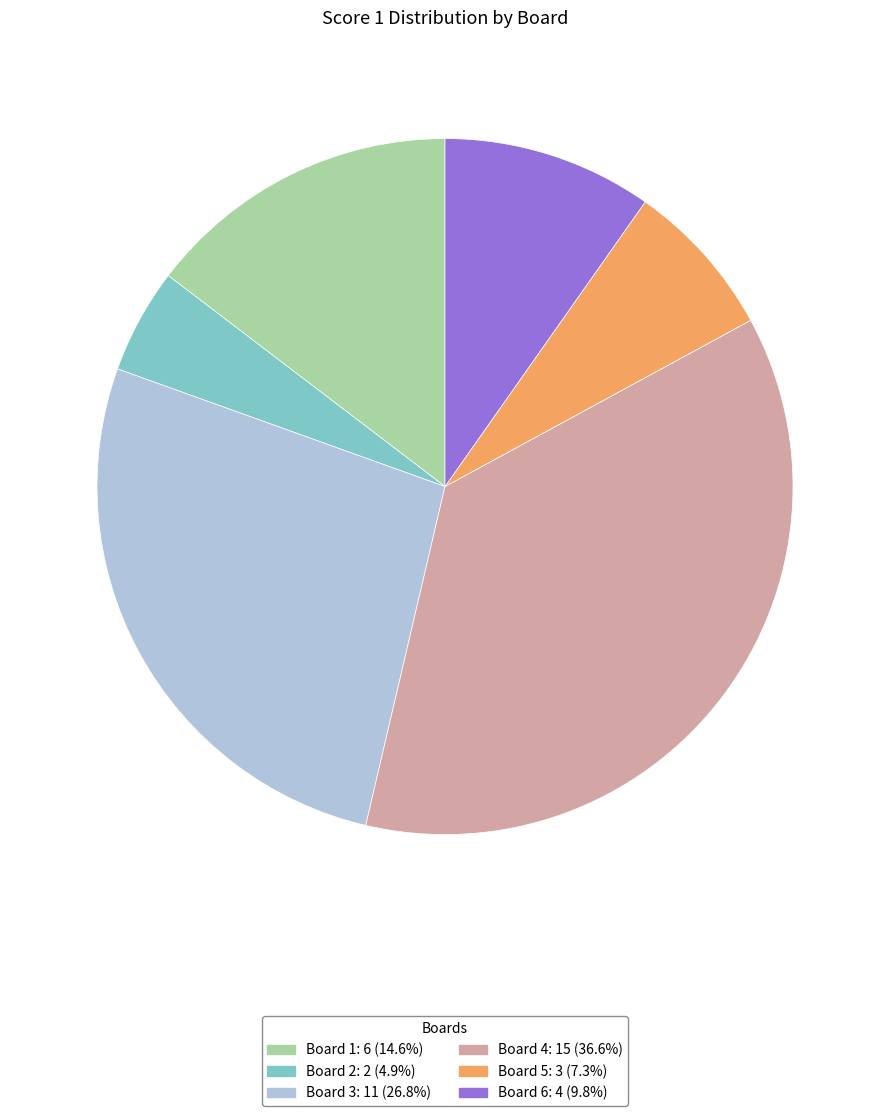

Is there any slice that represents more than half of the pie?

No